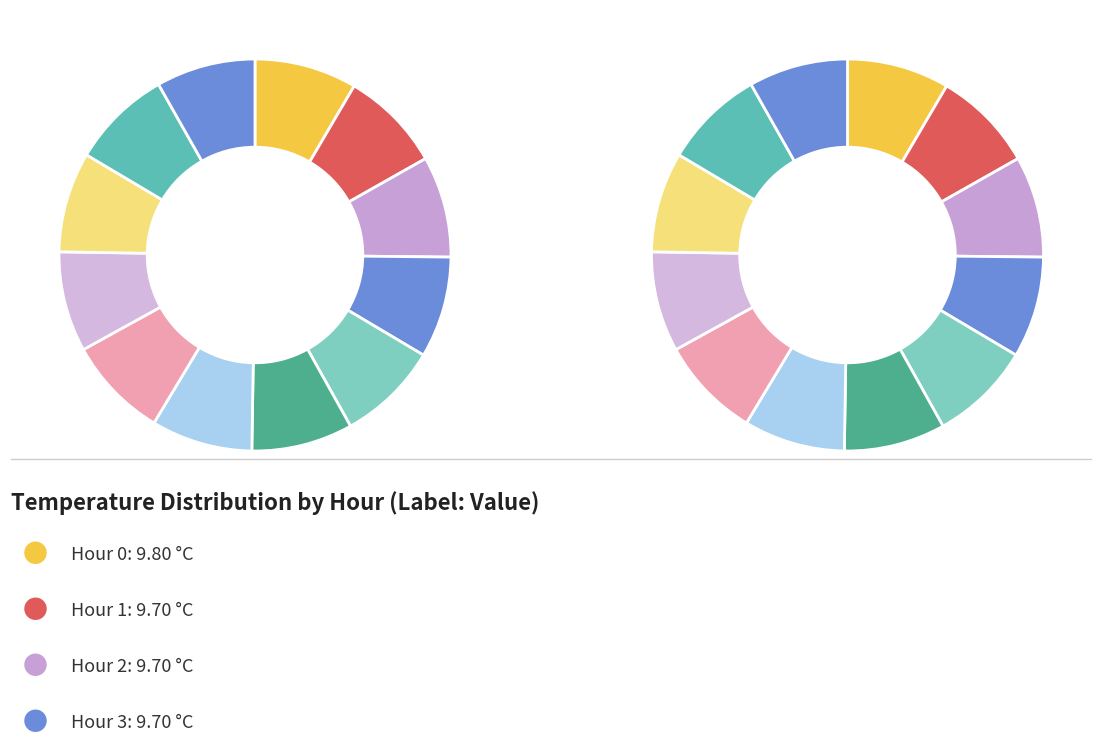

Which category has the biggest portion of the pie?

Hour 0